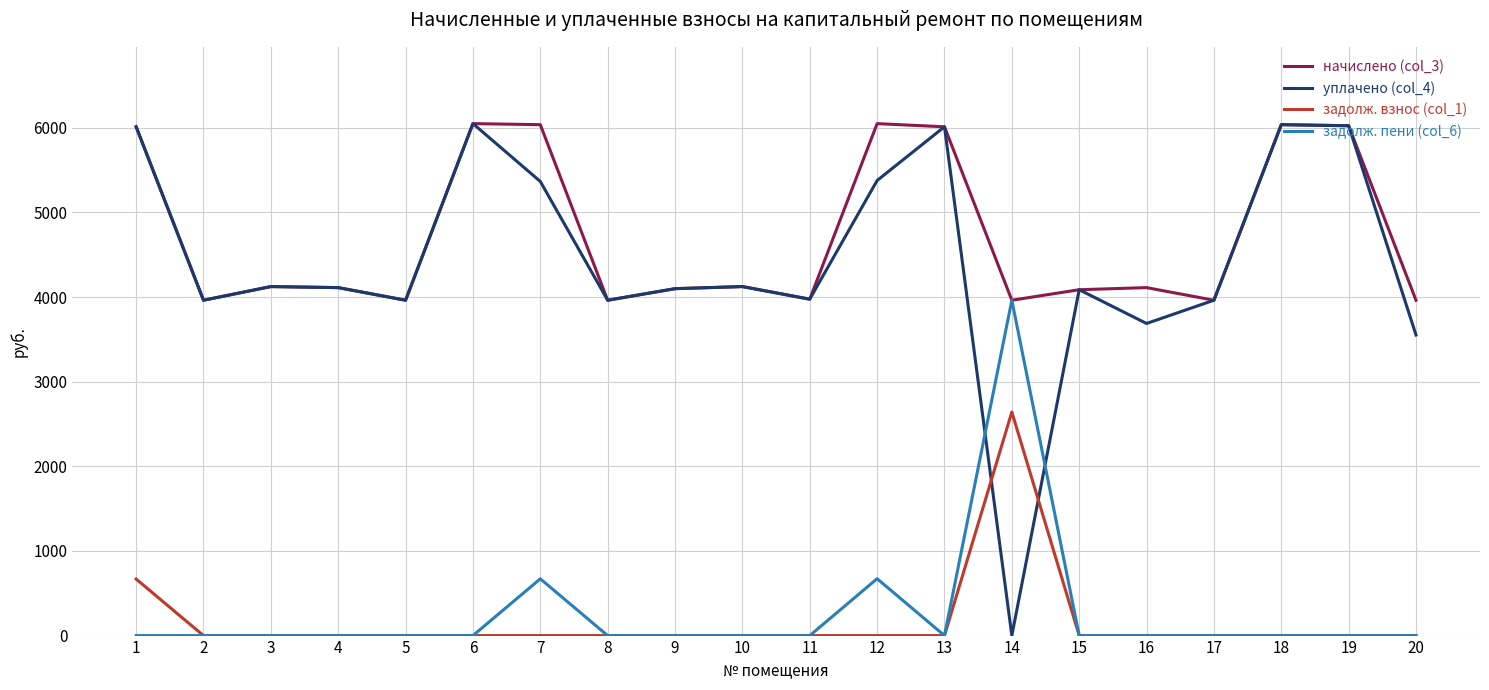

What is the spread (max minus min) of values at 1?

6011.3